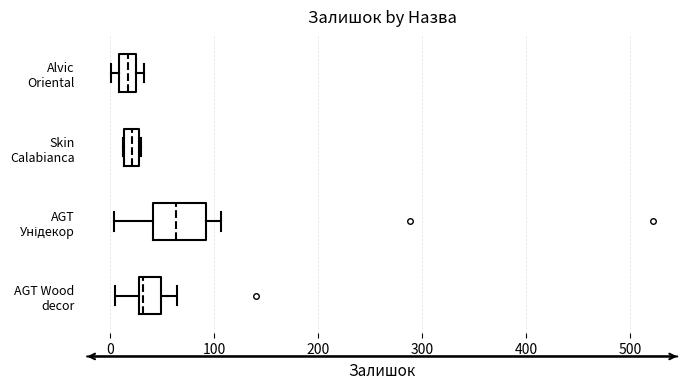

Where is the right edge of the box for AGT Унідекор on the x-axis? The values are not printed on the chart, so give them approximately, as read against the axis.

90